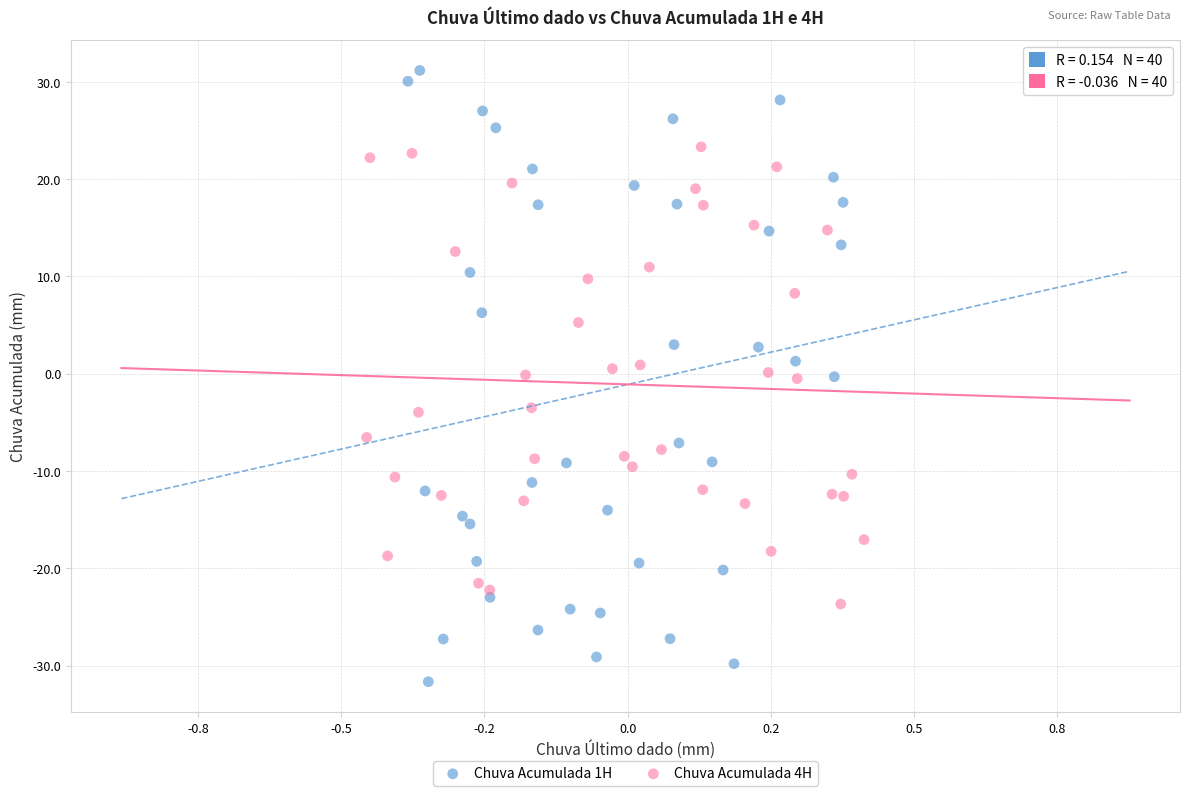

Which series contains the lowest Y value?

Chuva Acumulada 1H